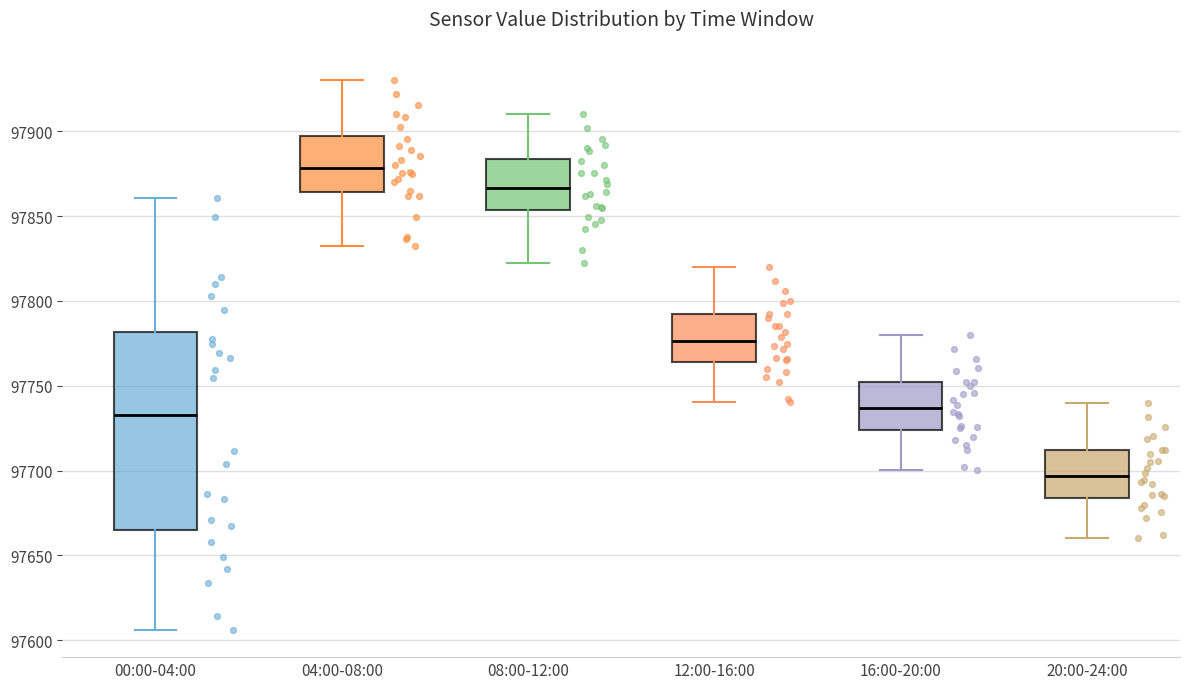

Reading left to right, read every box against the y-axis: the position of its median line, the range the box covers, and the ends of its whiskers. The values are not printed on the chart, so give them approximately, as read against the axis.

00:00-04:00: median 97735, box 97665 to 97780, whiskers 97605 to 97860
04:00-08:00: median 97880, box 97865 to 97895, whiskers 97830 to 97930
08:00-12:00: median 97865, box 97855 to 97885, whiskers 97820 to 97910
12:00-16:00: median 97775, box 97765 to 97790, whiskers 97740 to 97820
16:00-20:00: median 97735, box 97725 to 97750, whiskers 97700 to 97780
20:00-24:00: median 97695, box 97685 to 97710, whiskers 97660 to 97740